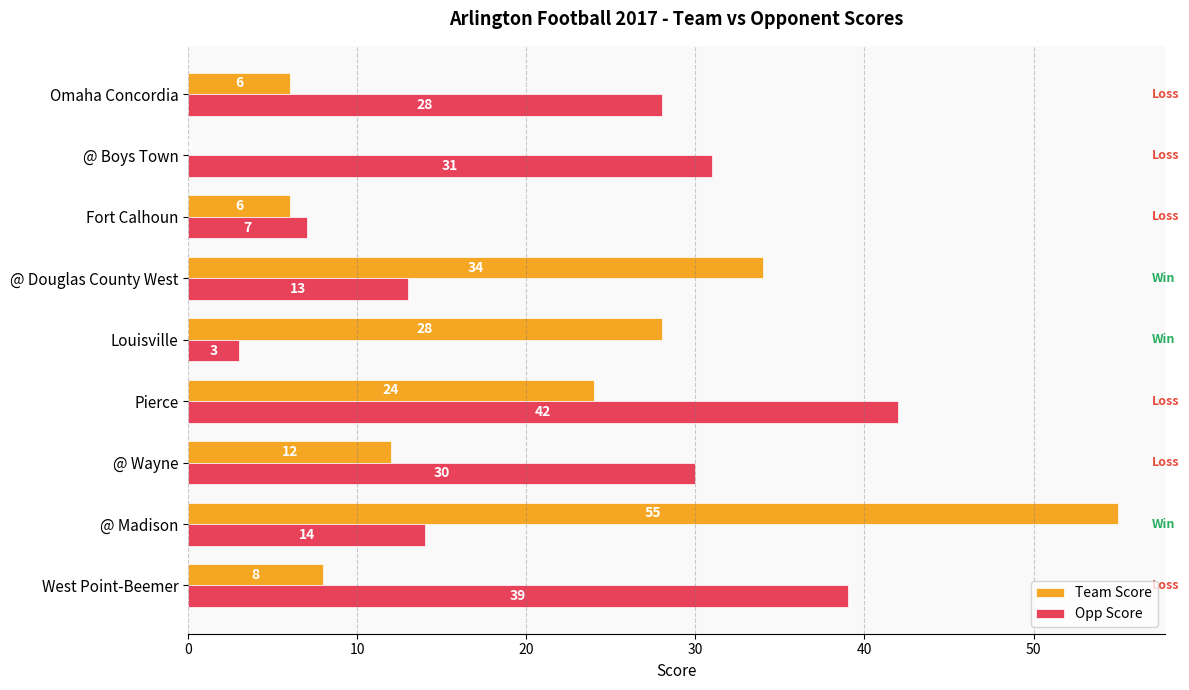

Where is Team Score nearest to the value 27?

Louisville